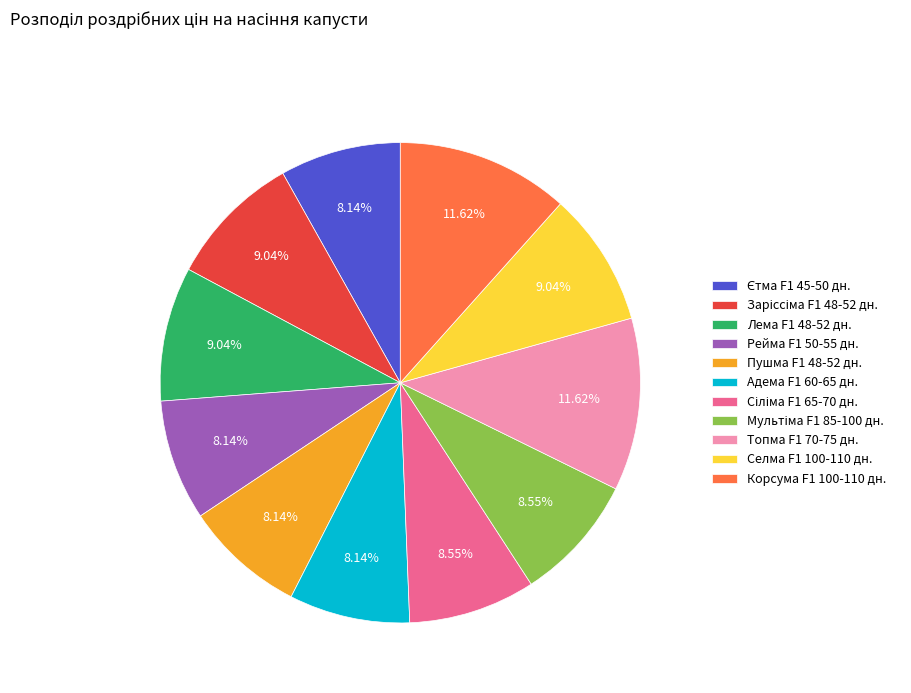

Does any single category account for the majority?

No